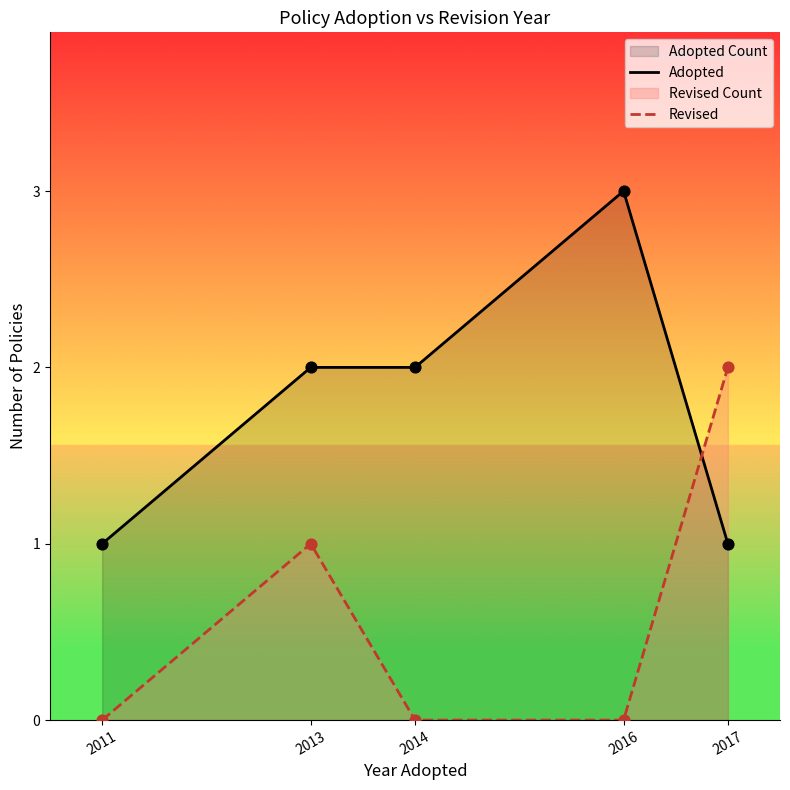

Is the value of Adopted at 2016 greater than the value of Revised at 2013?

Yes